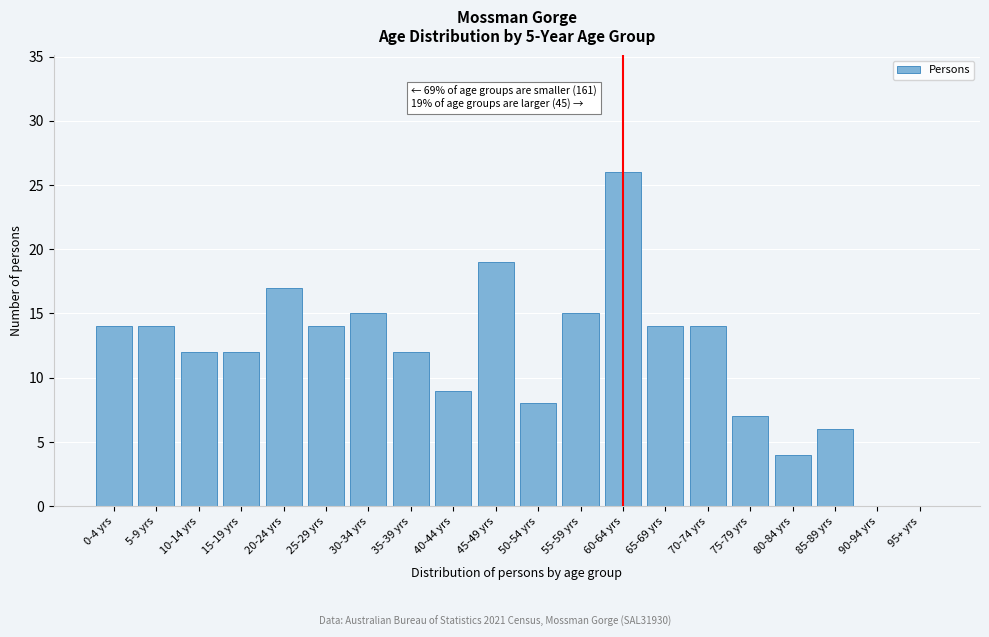

Reading right to left, extract all data points from this chart.

95+ yrs=0	90-94 yrs=0	85-89 yrs=6	80-84 yrs=4	75-79 yrs=7	70-74 yrs=14	65-69 yrs=14	60-64 yrs=26	55-59 yrs=15	50-54 yrs=8	45-49 yrs=19	40-44 yrs=9	35-39 yrs=12	30-34 yrs=15	25-29 yrs=14	20-24 yrs=17	15-19 yrs=12	10-14 yrs=12	5-9 yrs=14	0-4 yrs=14